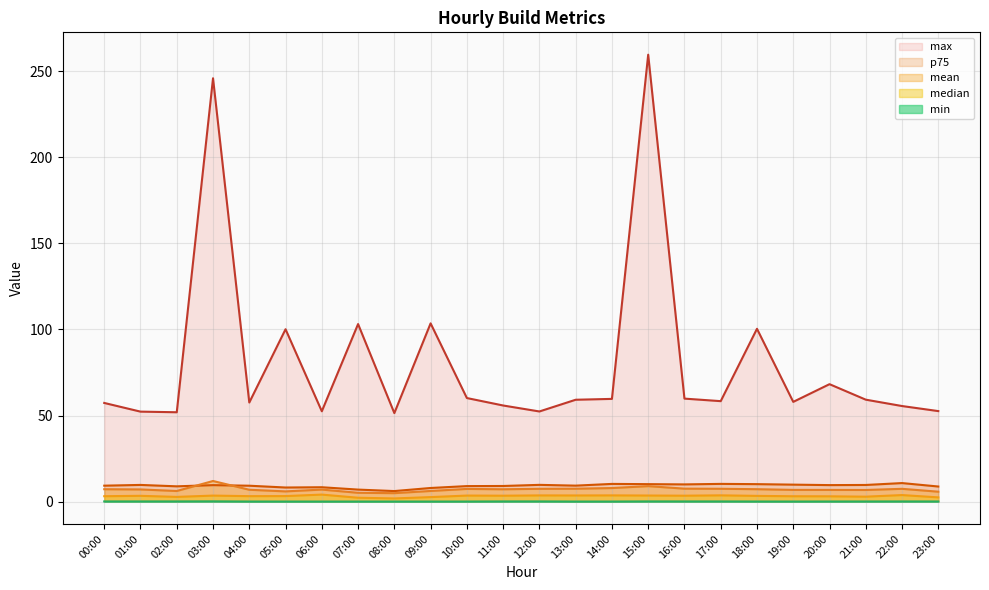

Is it true that median equals 2.9 at 21:00?

True